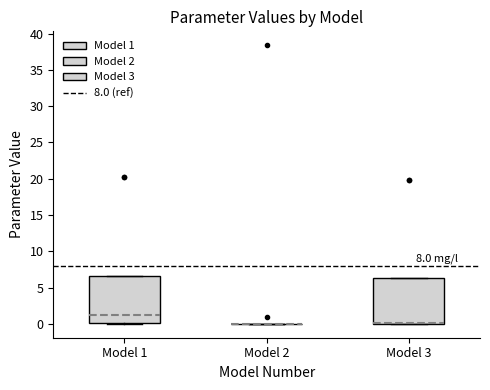

Reading left to right, transcribe this box plot: for each box, give where its median line is, the range the box spans, and where its two whiskers end, as read against the y-axis. The values are not printed on the chart, so give them approximately, as read against the axis.

Model 1: median 1.5, box 0.0 to 6.5, whiskers 0.0 to 6.5
Model 2: box collapsed to a line at 0.0, whiskers 0.0 to 0.0
Model 3: median 0.0 (drawn on the box's lower edge), box 0.0 to 6.5, whiskers 0.0 to 6.5